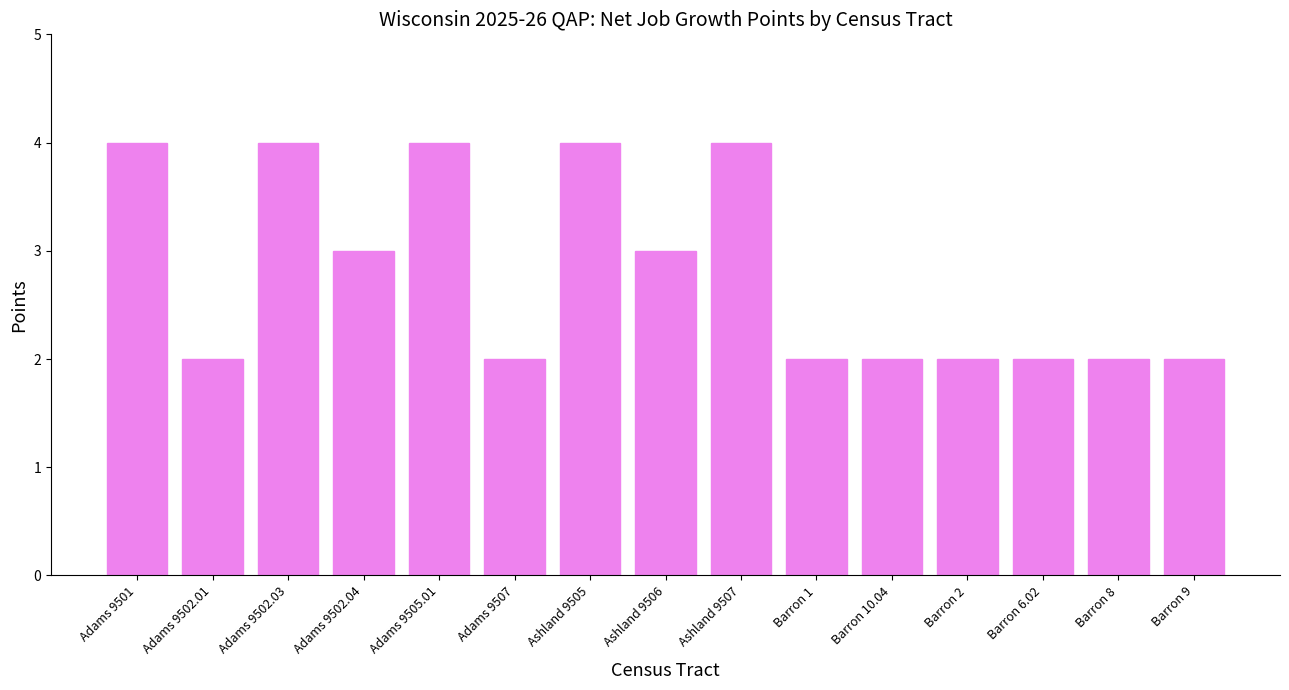

True or false: the data shows 3 at Adams 9507.

False